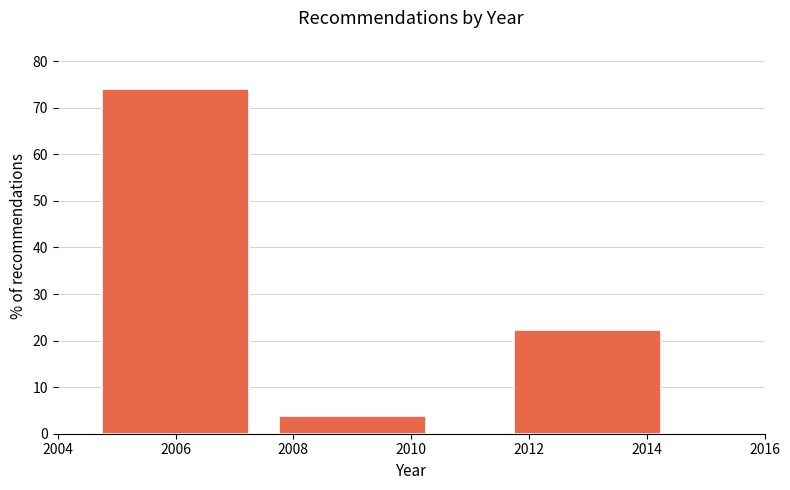

Reading left to right, what are all the values shown in this chart?

74.1	3.7	22.2